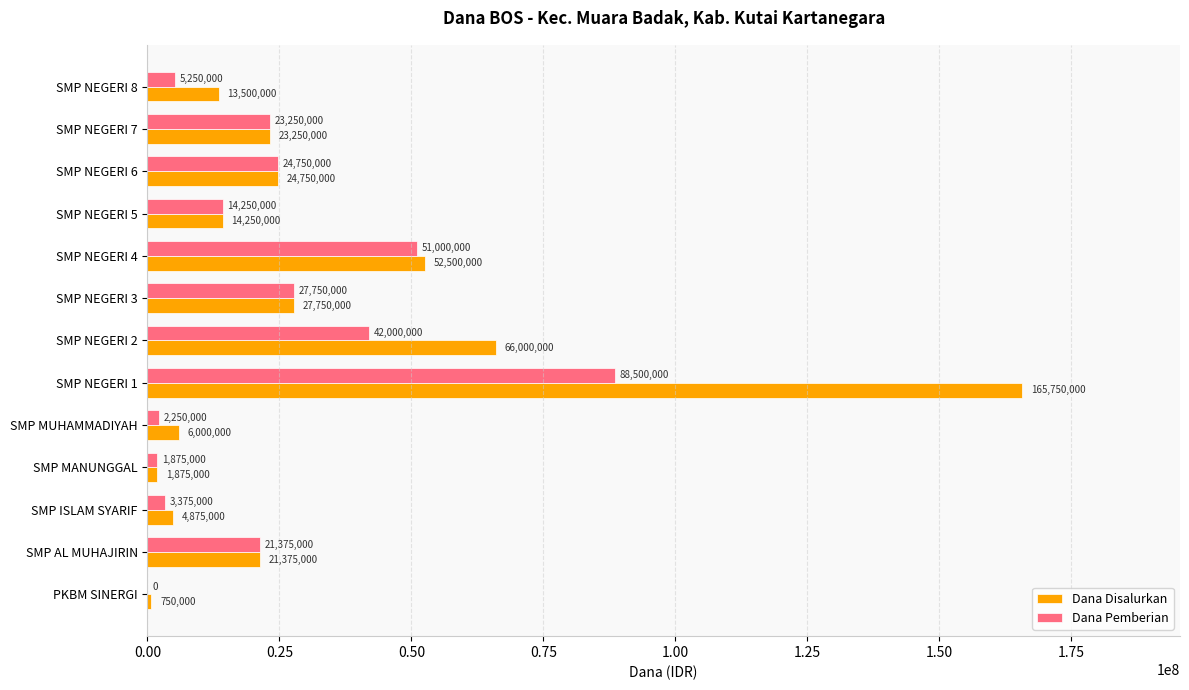

Is the value of Dana Disalurkan at SMP NEGERI 4 greater than the value of Dana Pemberian at PKBM SINERGI?

Yes